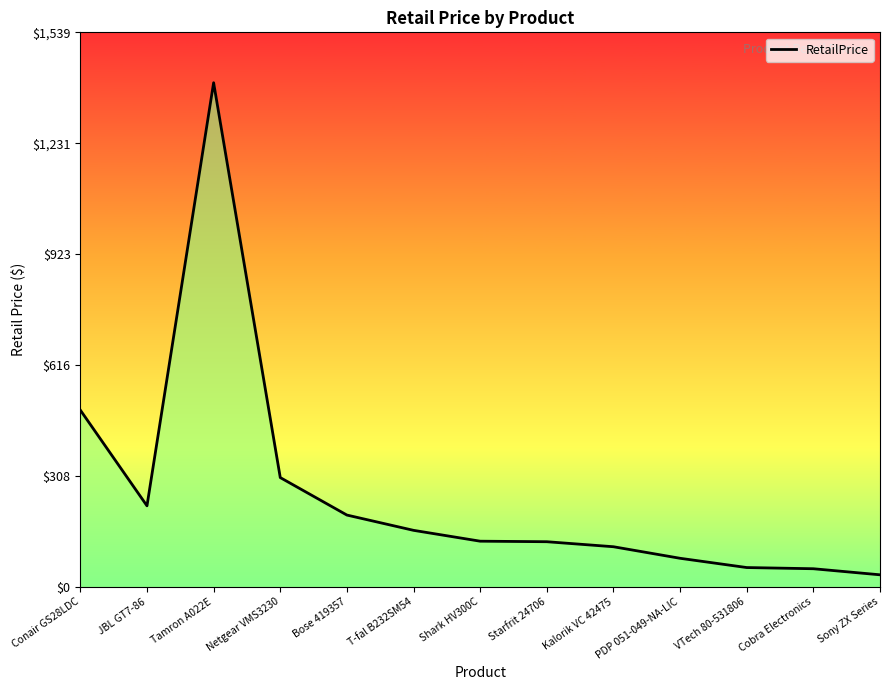

Which has a higher value, T-fal B232SM54 or Conair GS28LDC?

Conair GS28LDC